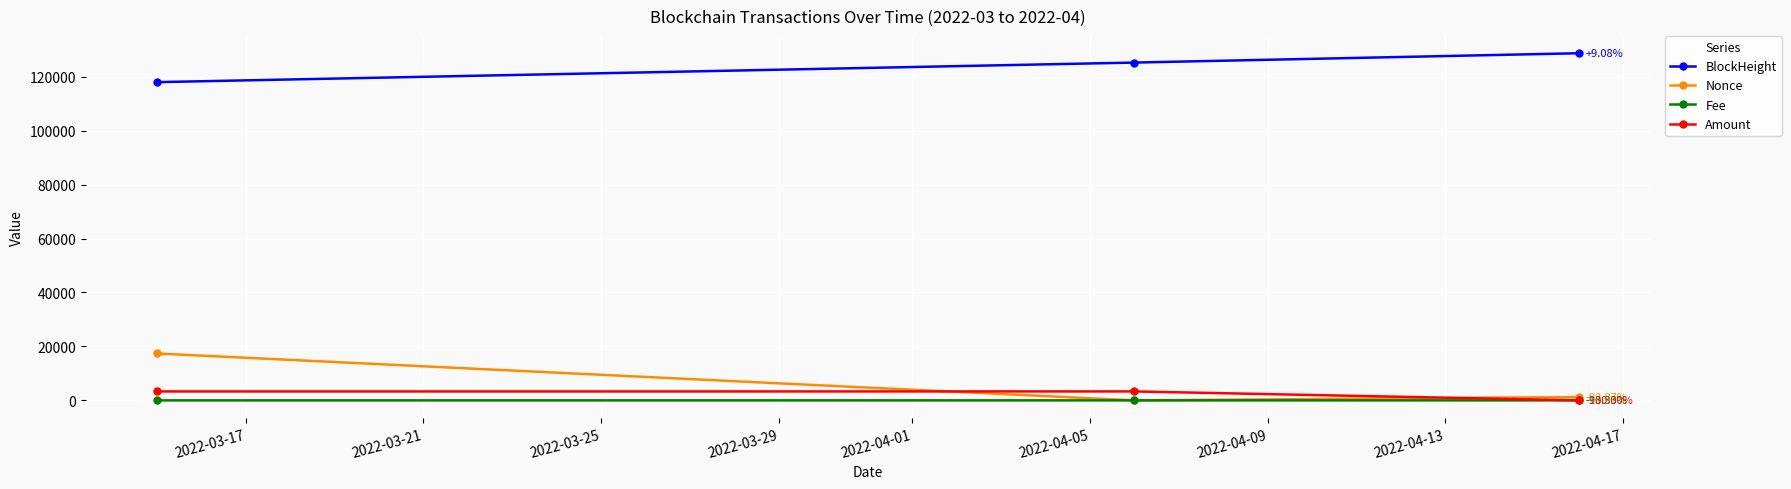

What are all the series names shown in the legend?

BlockHeight, Nonce, Fee, Amount